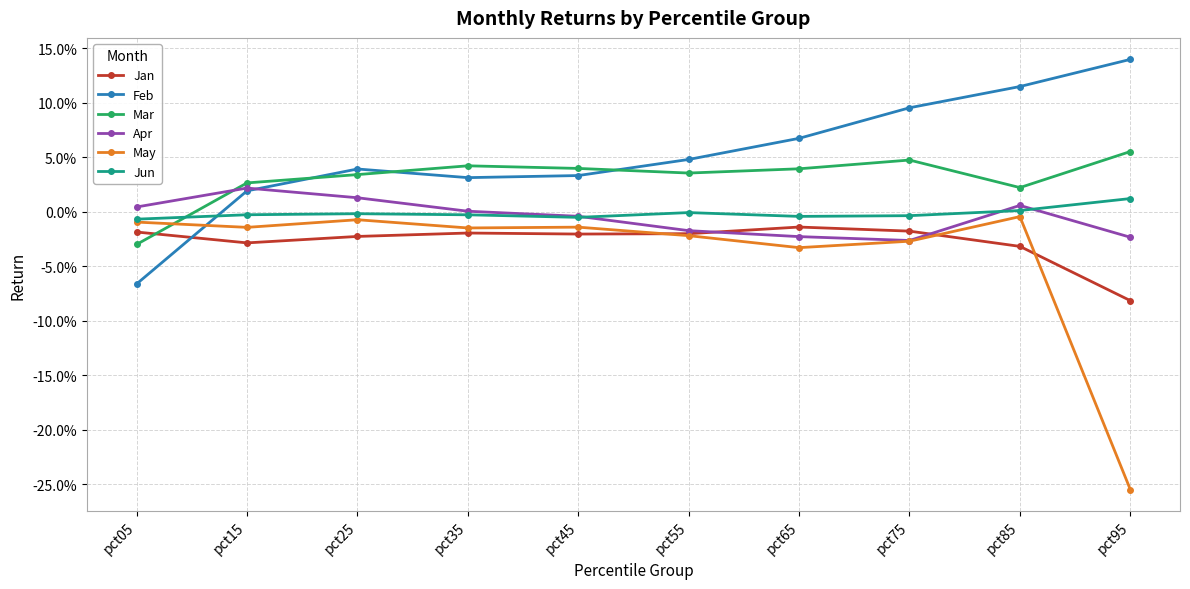

Which series has the widest spread of values?

May